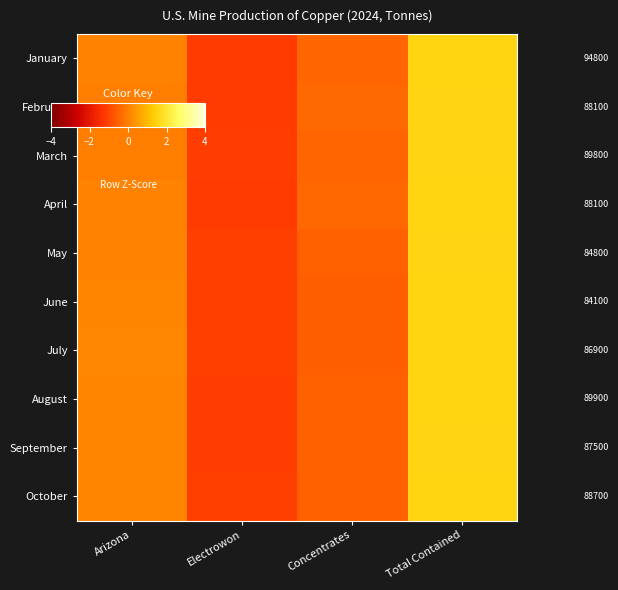

What value does the March series have at Total Contained?

1.6